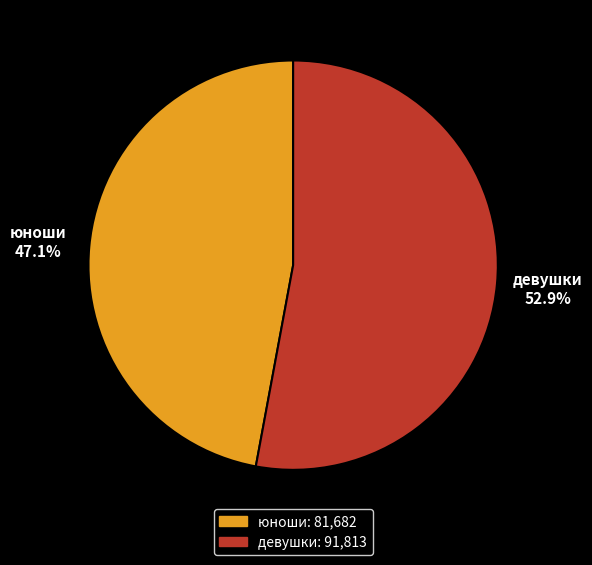

How many slices are in this pie chart?

2